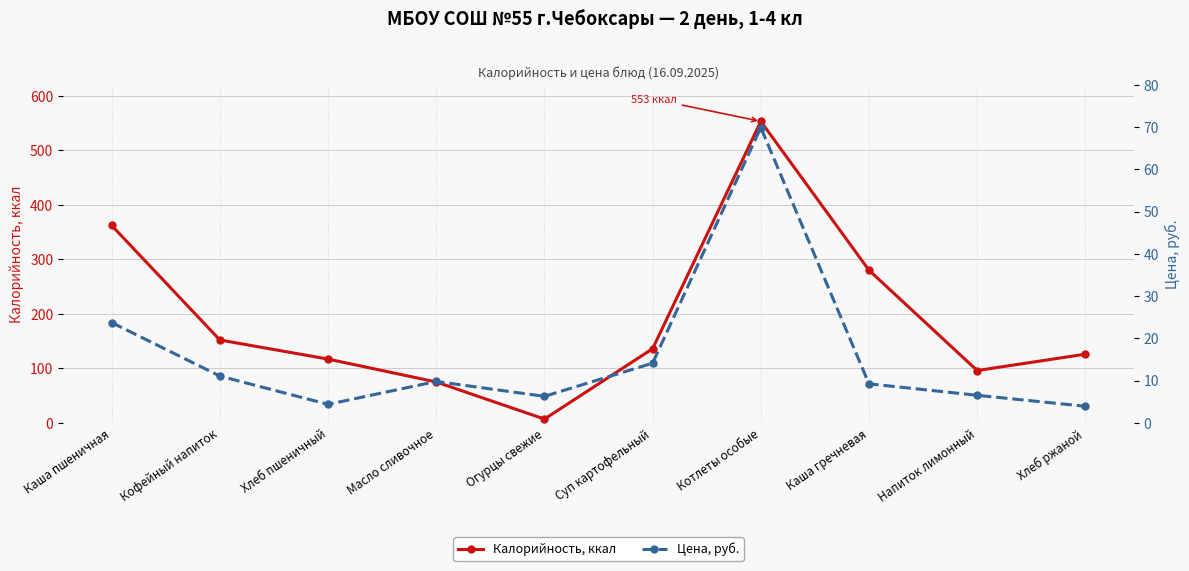

At Каша гречневая, list the series in order from smallest to largest.

Цена, руб., Калорийность, ккал